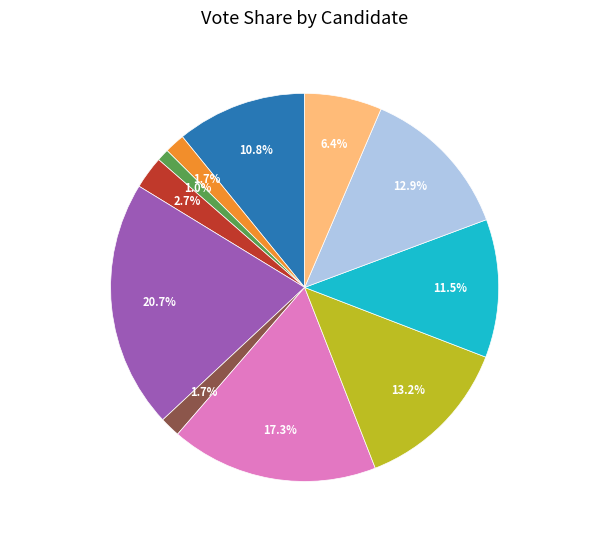

How many slices are in this pie chart?

11